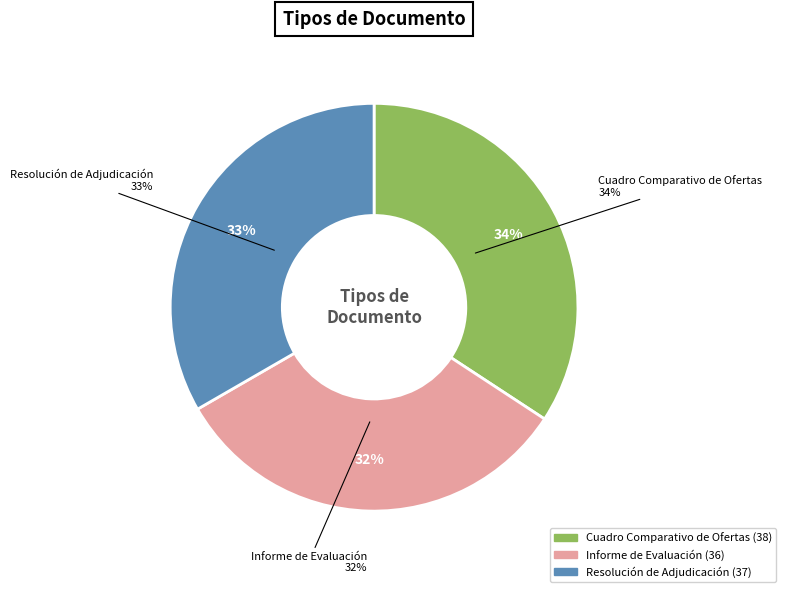

Approximately how many times larger is the value at Resolución de Adjudicación compared to Cuadro Comparativo de Ofertas?

1.0